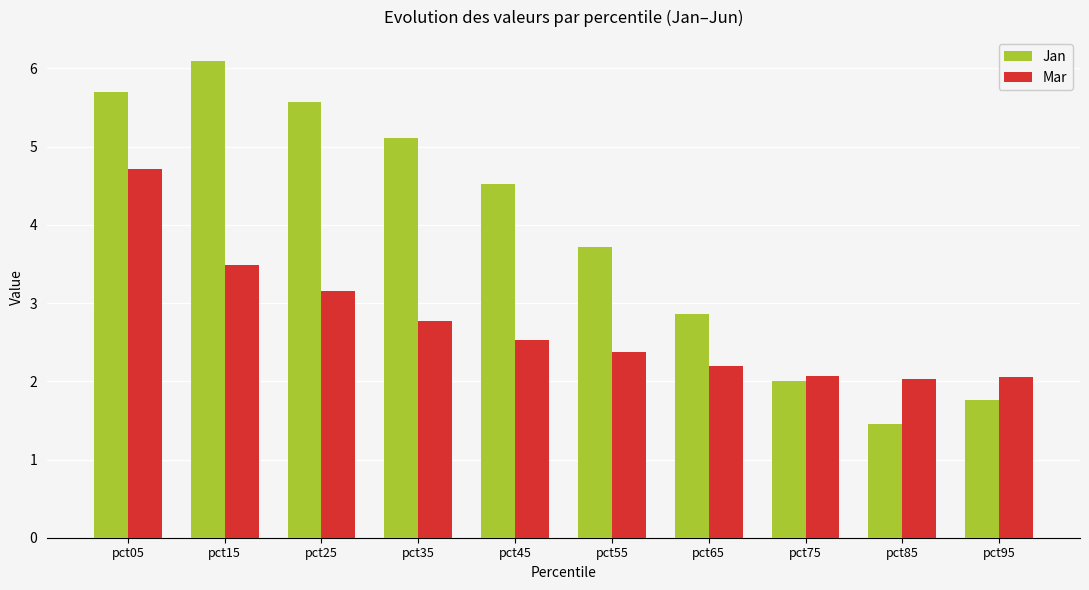

What is the difference between the maximum and minimum values in the Mar series?

2.7